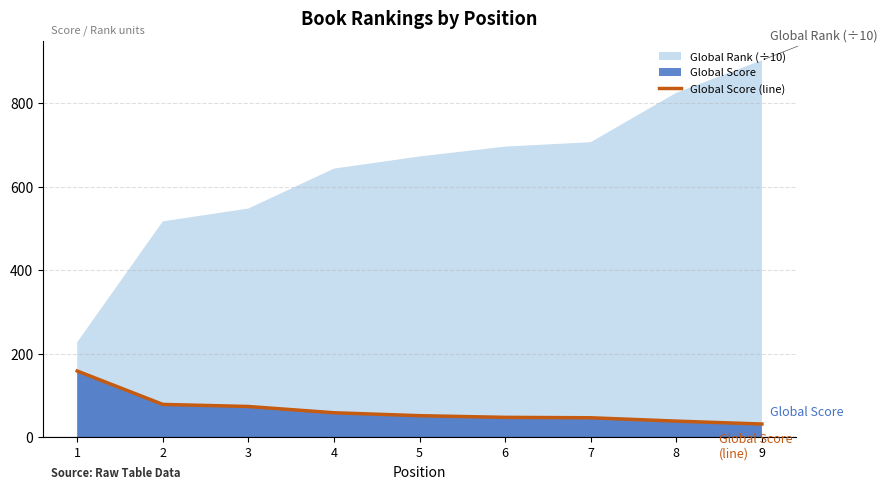

What is the sum of all values?

589